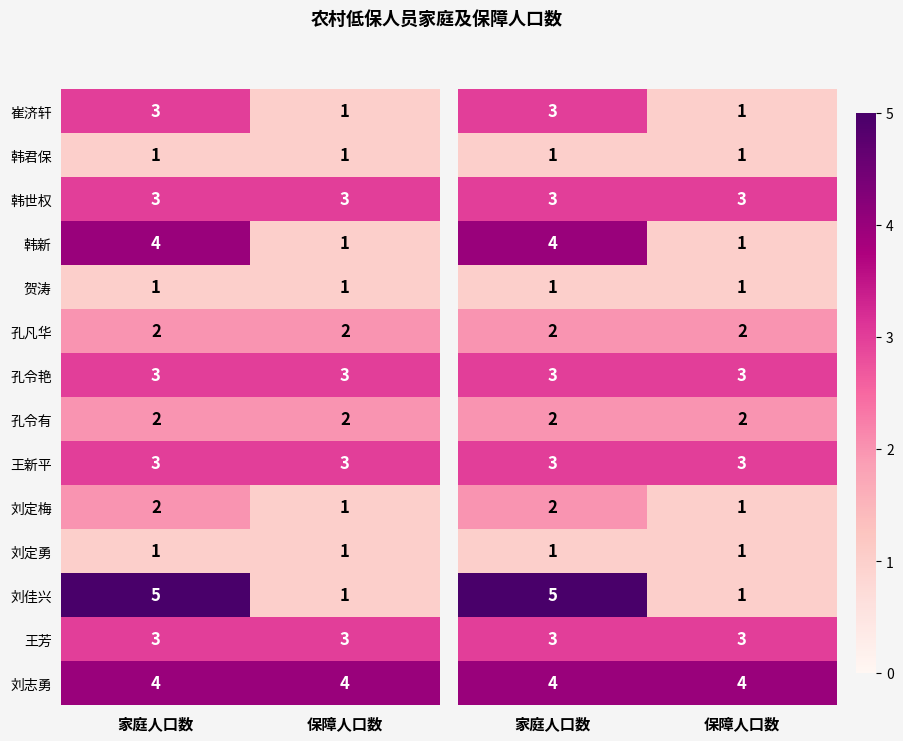

What is the greatest value displayed?

5